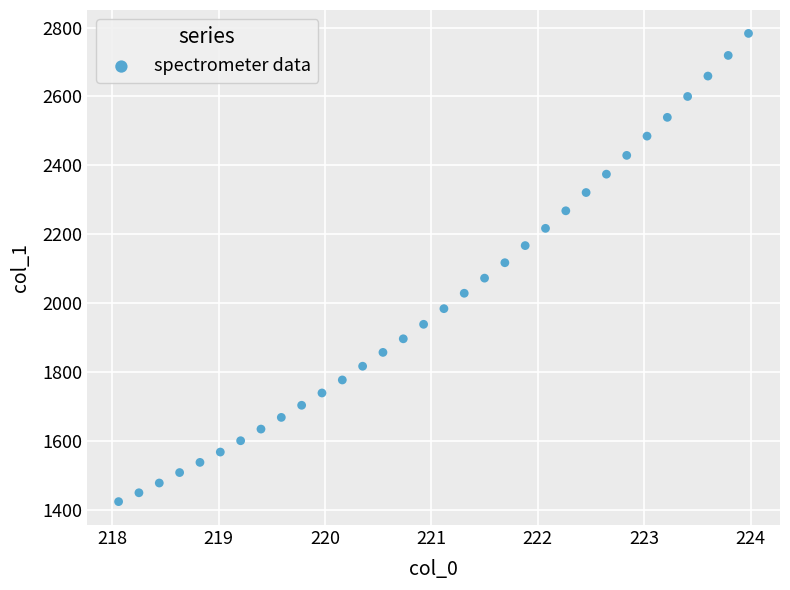

What is the range of Y values (max minus min)?

1359.8